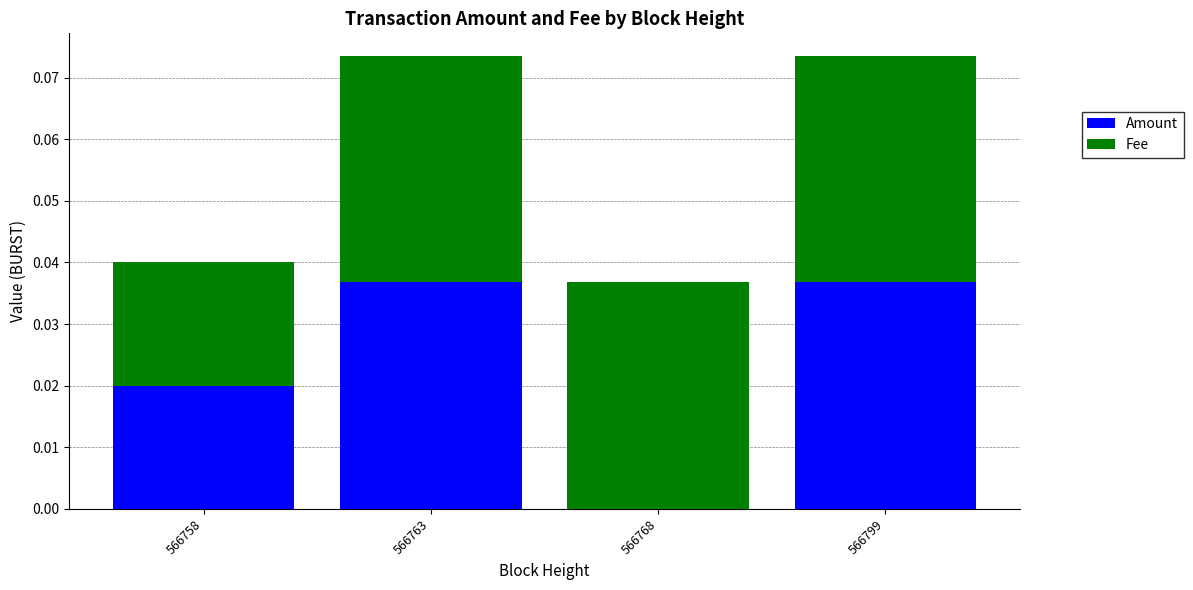

Which series has the largest range (max minus min)?

Amount